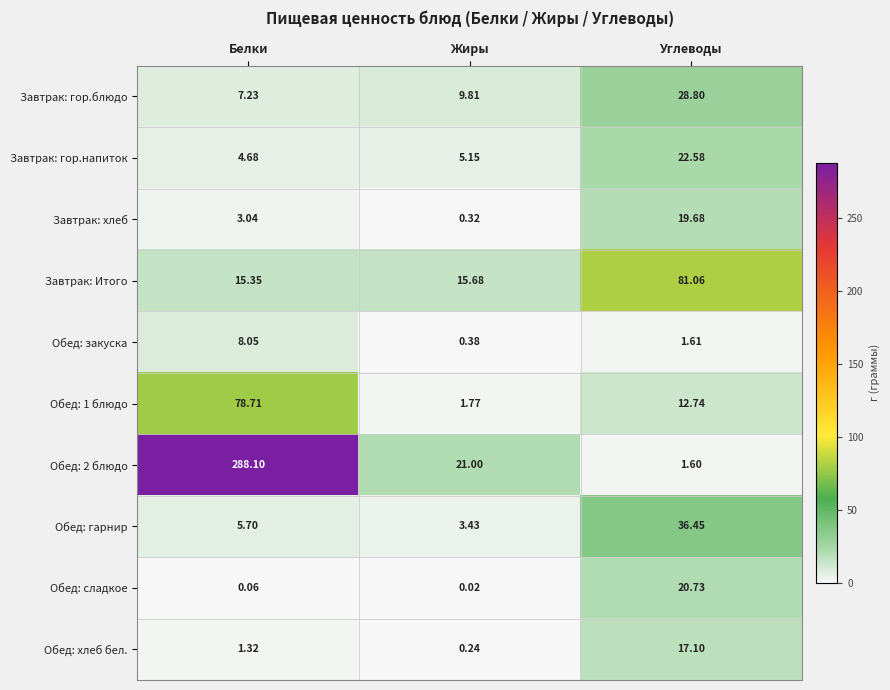

At which label does Обед: гарнир reach its peak?

Углеводы